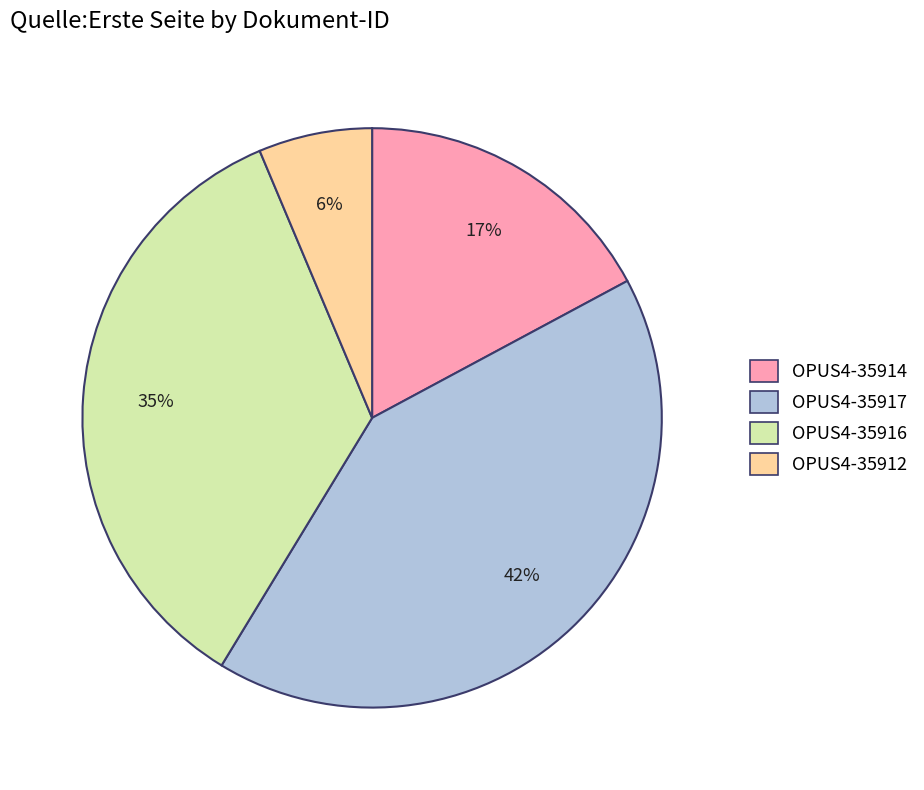

Does any single category account for the majority?

No